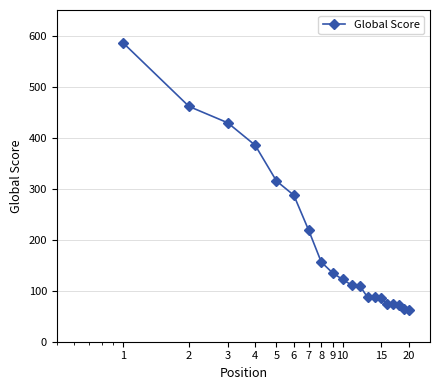

What is the minimum value shown in the chart?

63